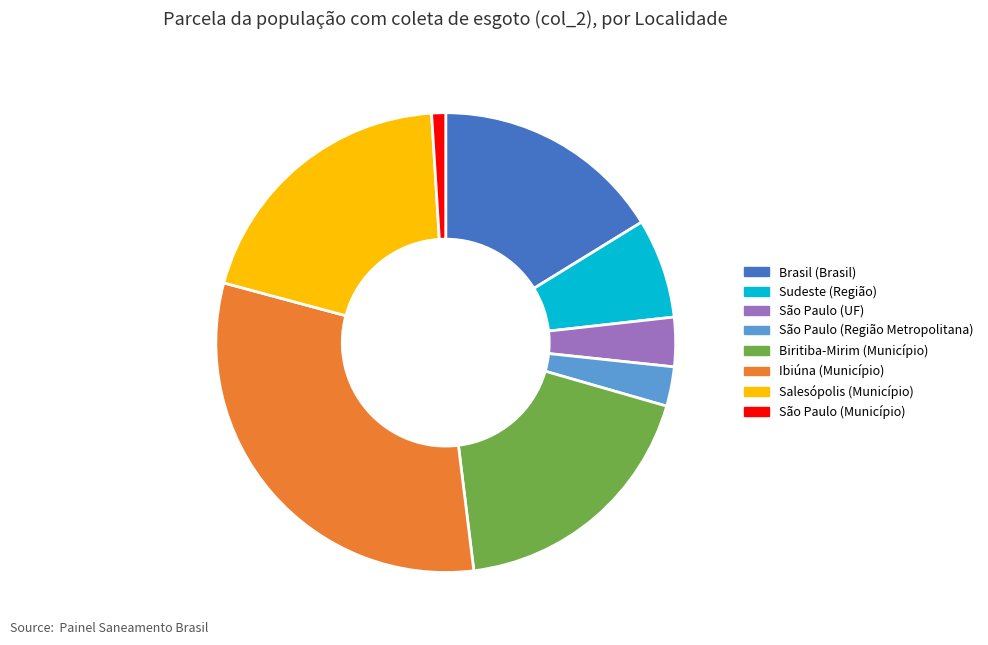

What is the largest slice in the pie chart?

Ibiúna (Município)